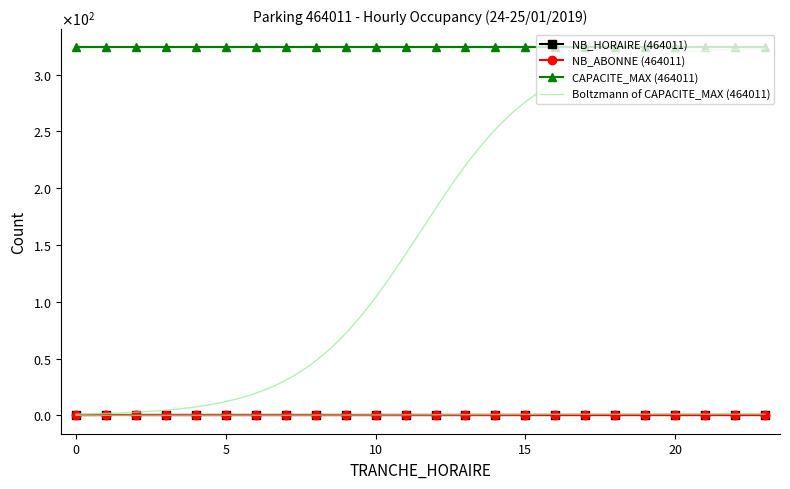

Rank the series by their maximum value, from lowest to highest.

NB_HORAIRE, NB_ABONNE, CAPACITE_MAX